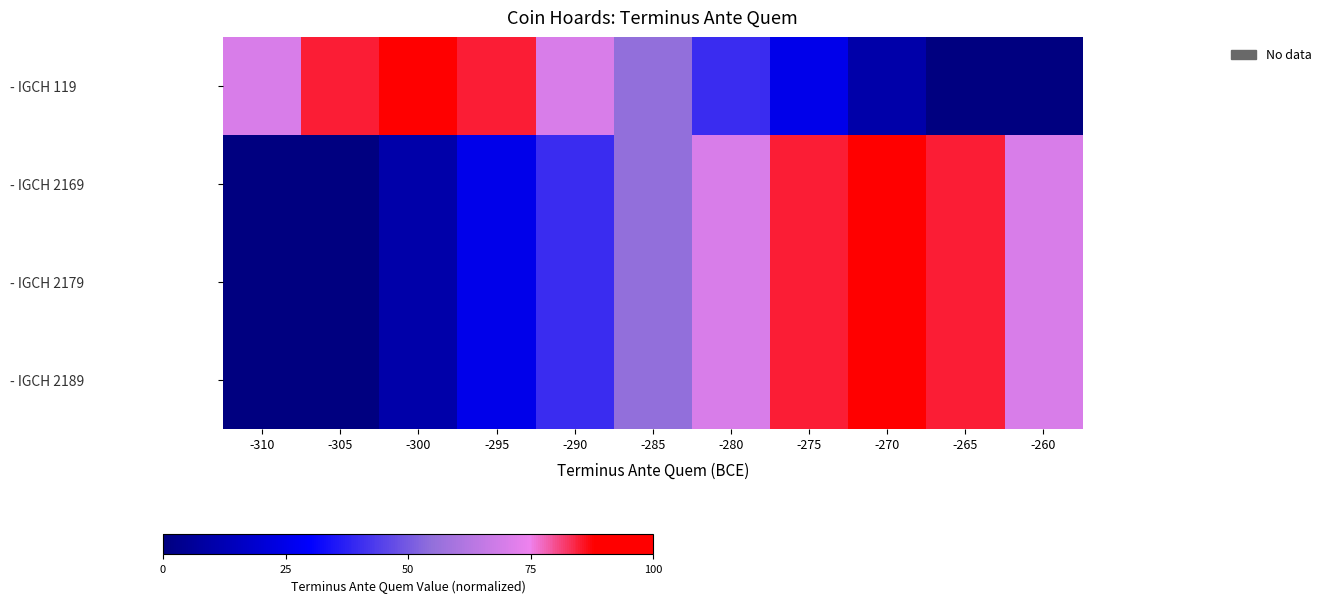

Reading left to right, list all the values displayed in this chart.

- IGCH 119: -310=70	-305=85	-300=100	-295=85	-290=70	-285=55	-280=40	-275=25	-270=10	-265=0	-260=0
- IGCH 2169: -310=0	-305=0	-300=10	-295=25	-290=40	-285=55	-280=70	-275=85	-270=100	-265=85	-260=70
- IGCH 2179: -310=0	-305=0	-300=10	-295=25	-290=40	-285=55	-280=70	-275=85	-270=100	-265=85	-260=70
- IGCH 2189: -310=0	-305=0	-300=10	-295=25	-290=40	-285=55	-280=70	-275=85	-270=100	-265=85	-260=70